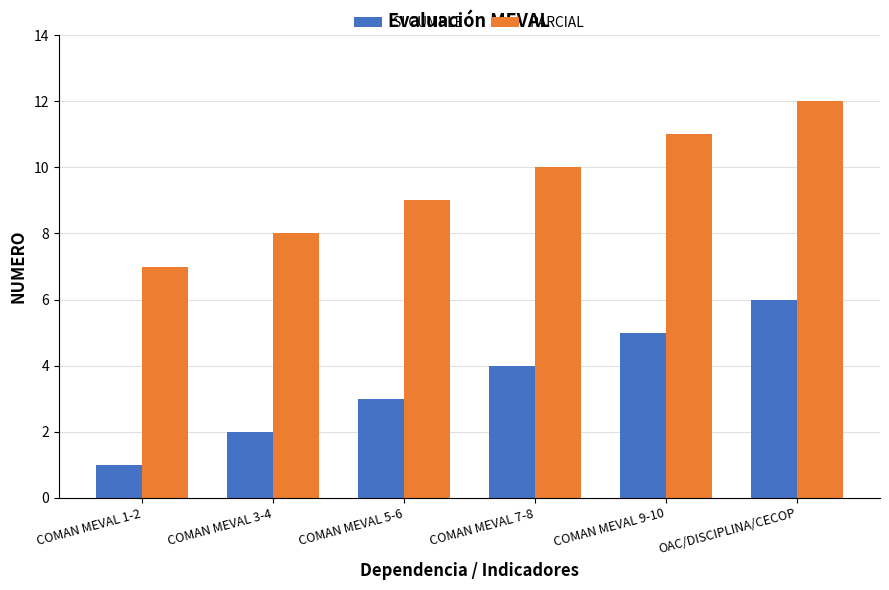

The PARCIAL series shows 11 at COMAN MEVAL 9-10. True or false?

True